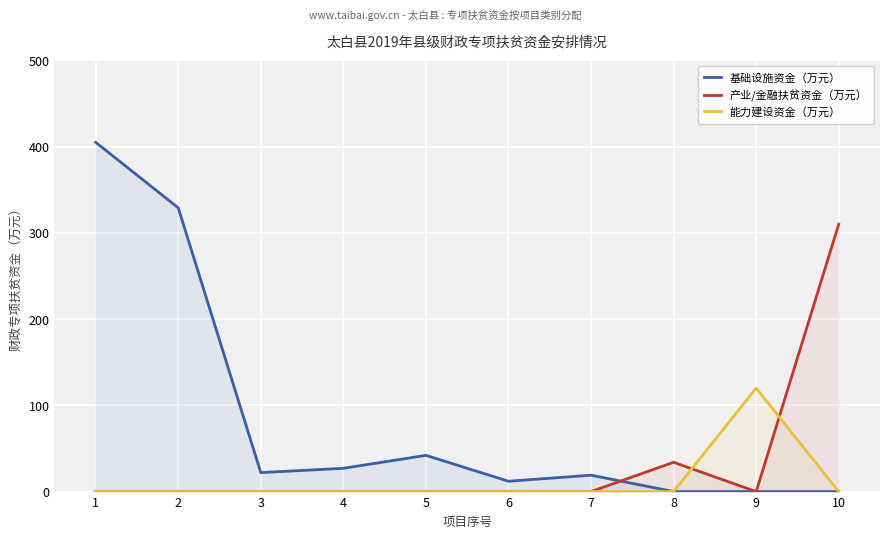

What is the sum of all 能力建设资金（万元） values?

120